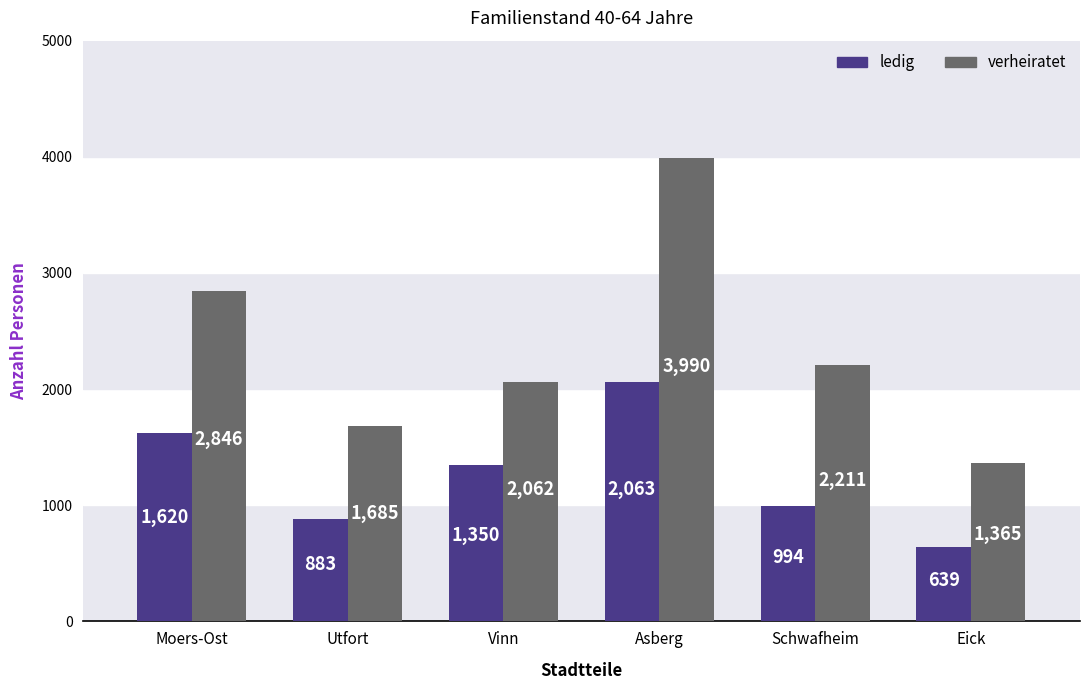

Where does the ledig series first go above 1350?

Moers-Ost